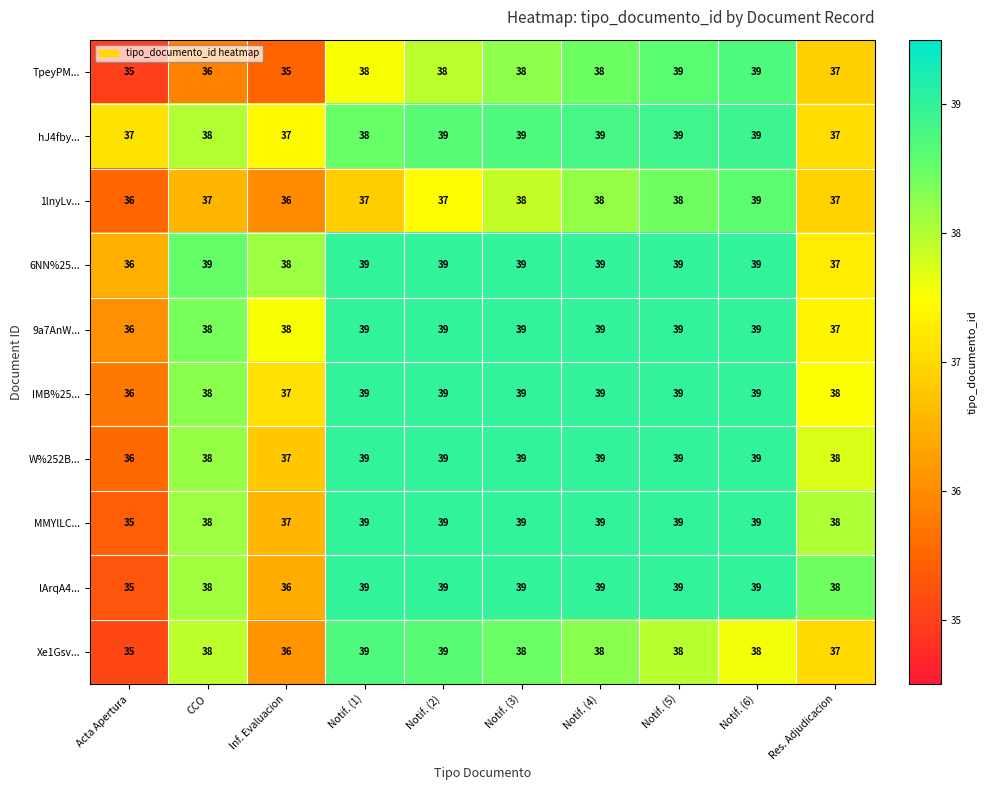

What is the sum of the IMB%25... values at Notif. (1) and Notif. (6)?

78